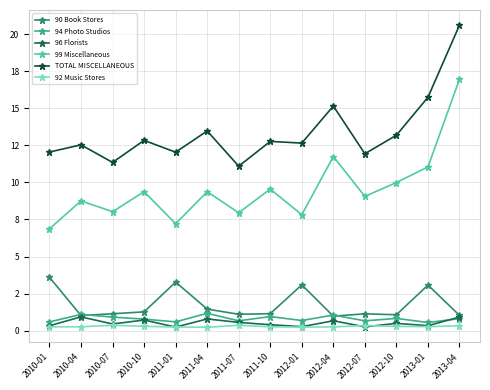

How many interior local valleys does the 99 Miscellaneous series have?

5